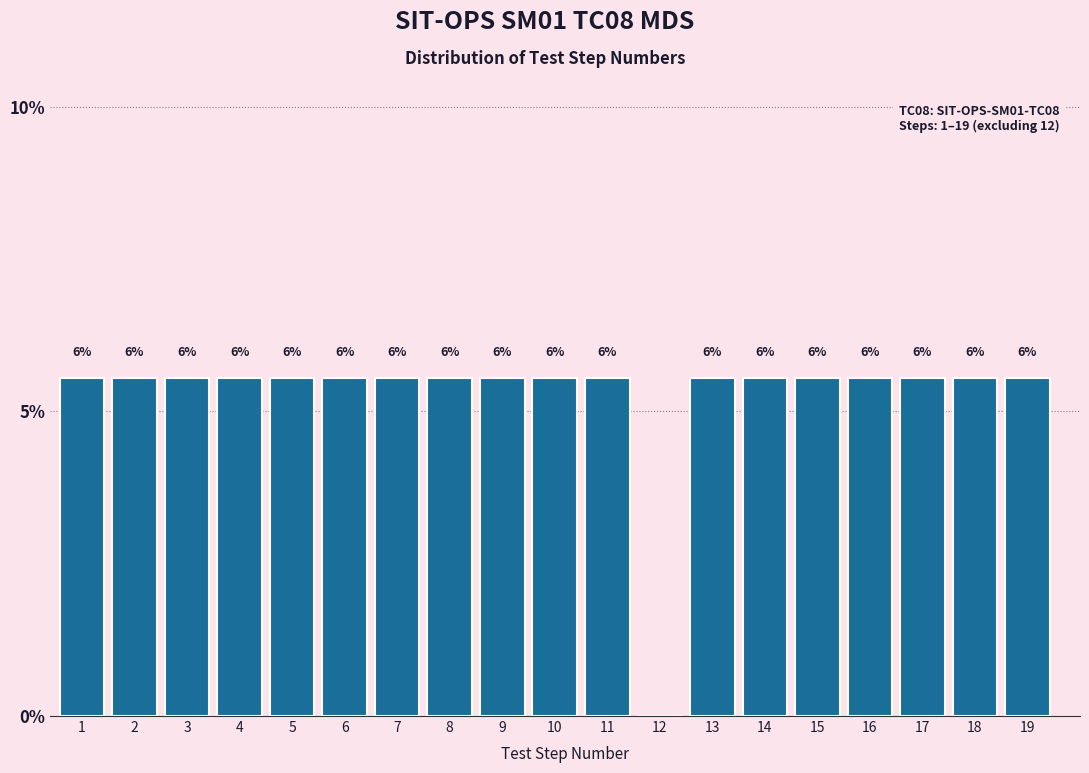

Are the bars horizontal?

No